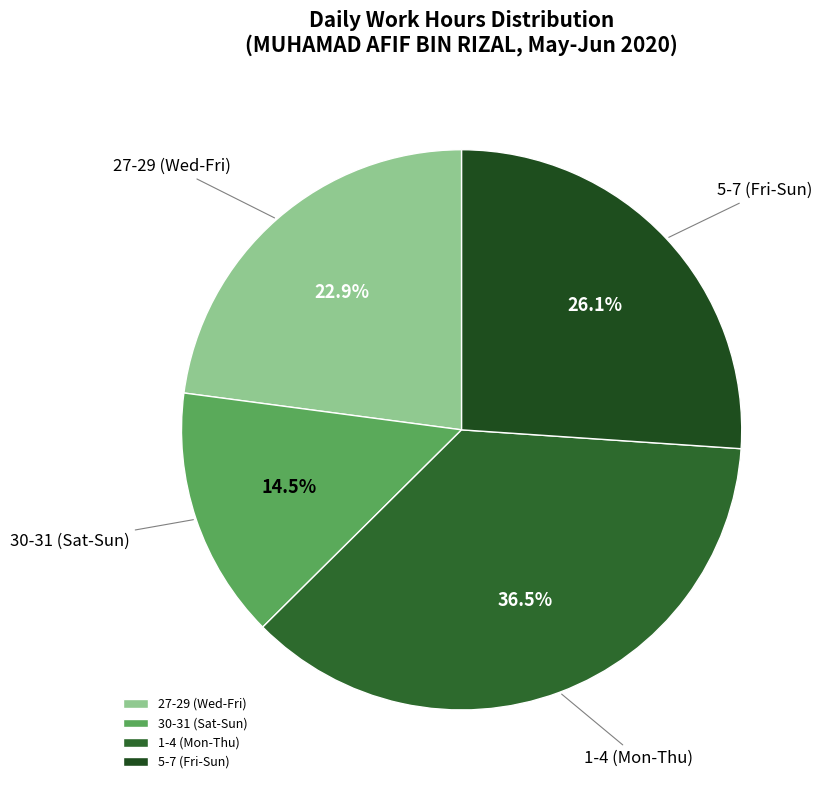

Approximately how many times larger is the value at 1-4 (Mon-Thu) compared to 27-29 (Wed-Fri)?

1.6